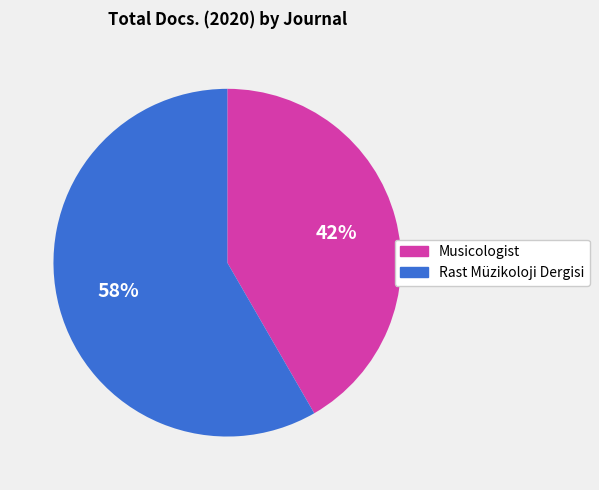

To the nearest percent, what is the combined percentage of Rast Müzikoloji Dergisi and Musicologist?

100%